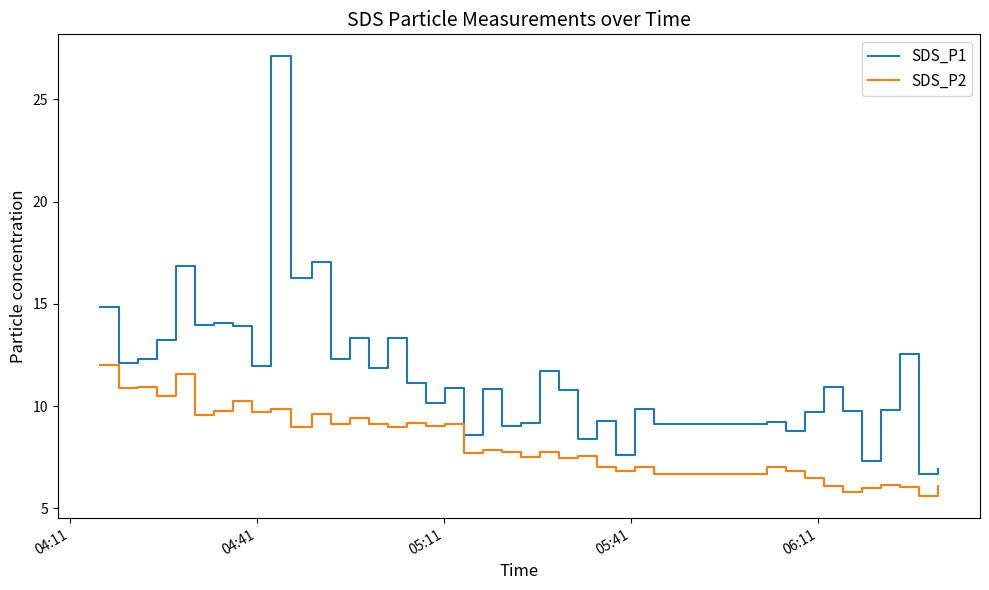

True or false: SDS_P2 and SDS_P1 cross at least once.

False